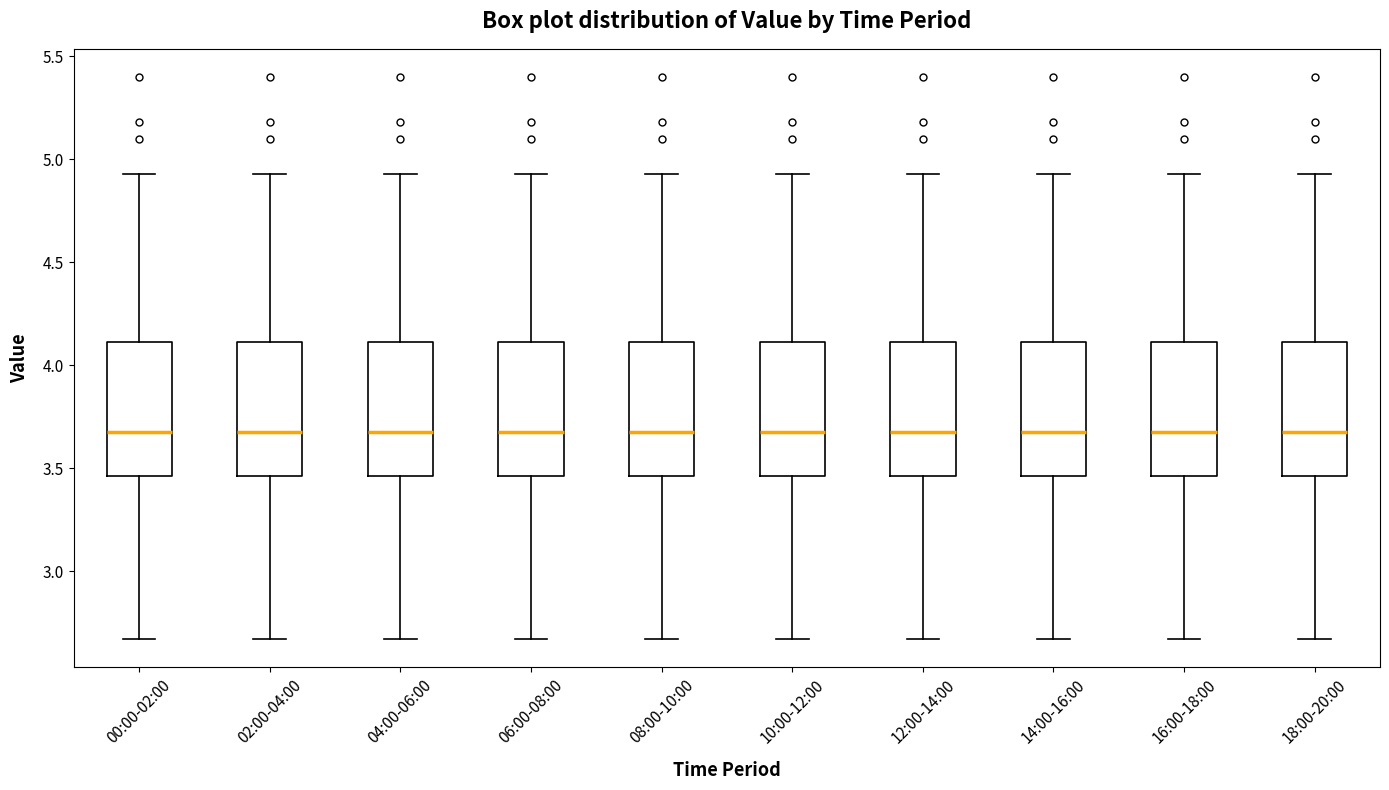

Reading left to right, read every box against the y-axis: the position of its median line, the range the box covers, and the ends of its whiskers. The values are not printed on the chart, so give them approximately, as read against the axis.

00:00-02:00: median 3.70, box 3.45 to 4.10, whiskers 2.65 to 4.95
02:00-04:00: median 3.70, box 3.45 to 4.10, whiskers 2.65 to 4.95
04:00-06:00: median 3.70, box 3.45 to 4.10, whiskers 2.65 to 4.95
06:00-08:00: median 3.70, box 3.45 to 4.10, whiskers 2.65 to 4.95
08:00-10:00: median 3.70, box 3.45 to 4.10, whiskers 2.65 to 4.95
10:00-12:00: median 3.70, box 3.45 to 4.10, whiskers 2.65 to 4.95
12:00-14:00: median 3.70, box 3.45 to 4.10, whiskers 2.65 to 4.95
14:00-16:00: median 3.70, box 3.45 to 4.10, whiskers 2.65 to 4.95
16:00-18:00: median 3.70, box 3.45 to 4.10, whiskers 2.65 to 4.95
18:00-20:00: median 3.70, box 3.45 to 4.10, whiskers 2.65 to 4.95